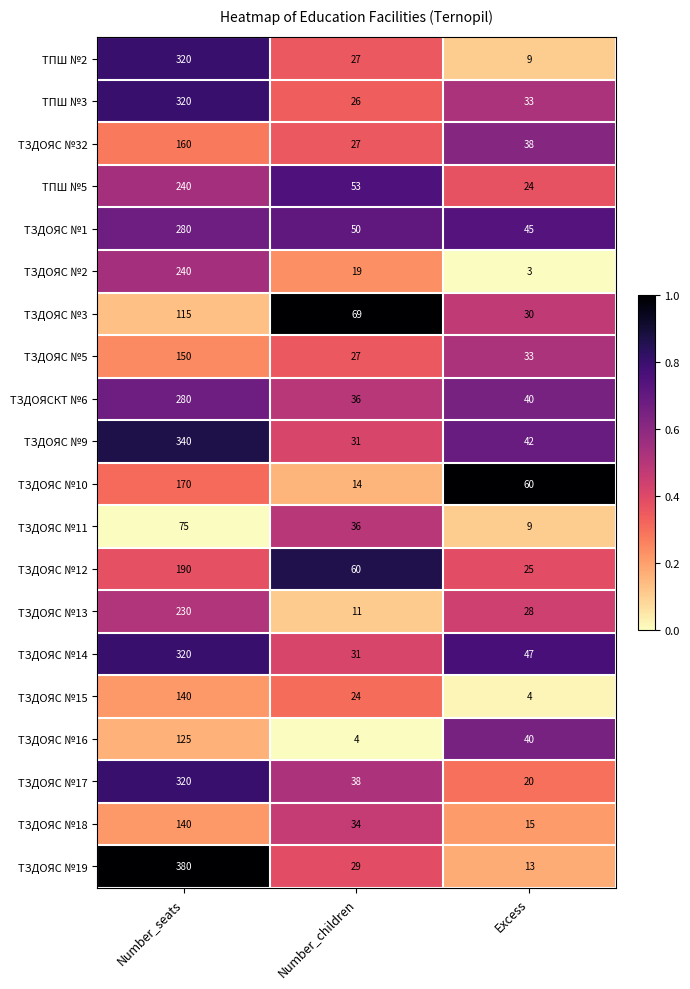

Where is ТПШ №3 nearest to the value 173?

Excess